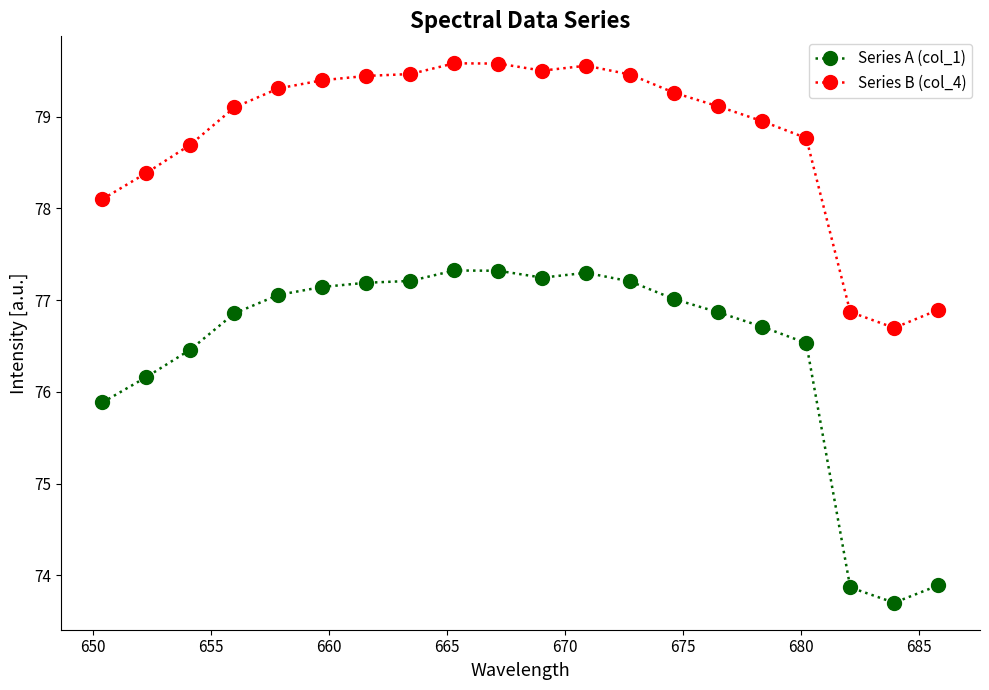

What is the lowest value of the Series A (col_1) series?

73.7